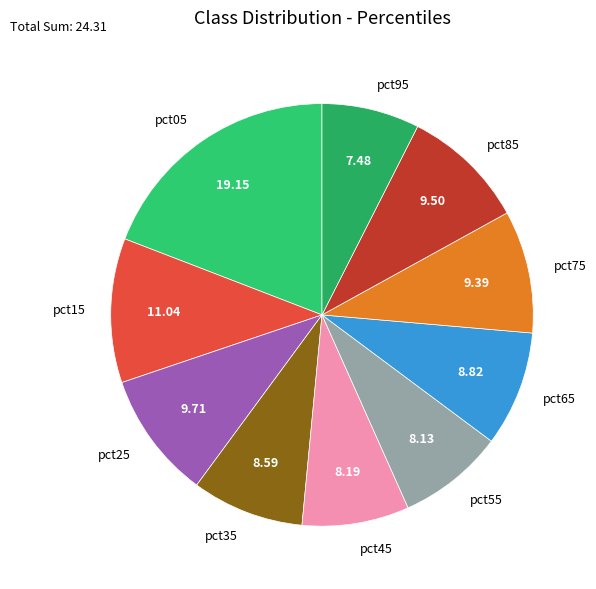

How many segments does this pie chart have?

10